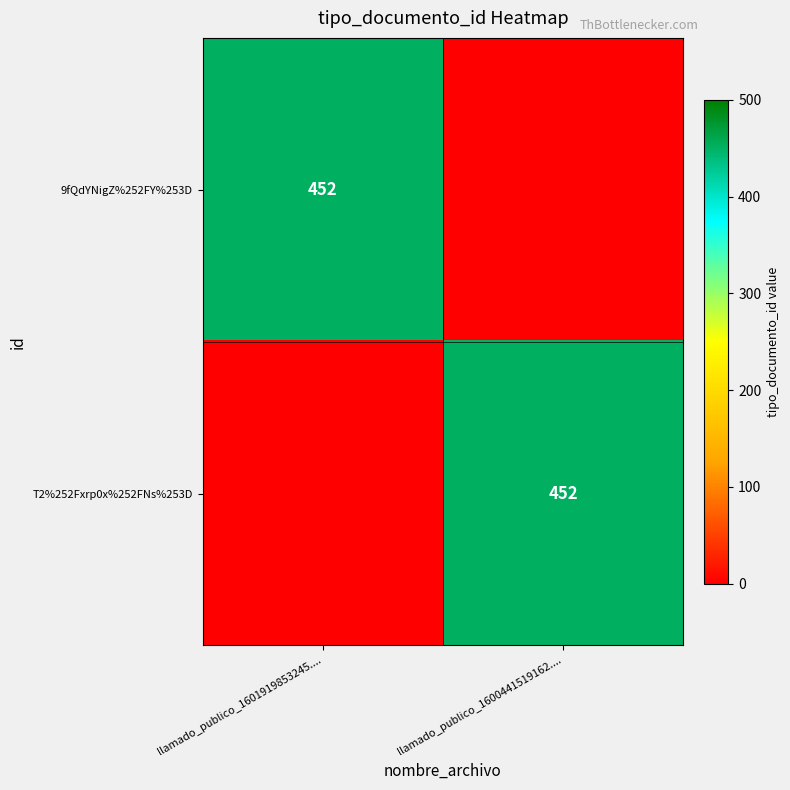

Which series has the widest spread of values?

9fQdYNigZ%252FY%253D